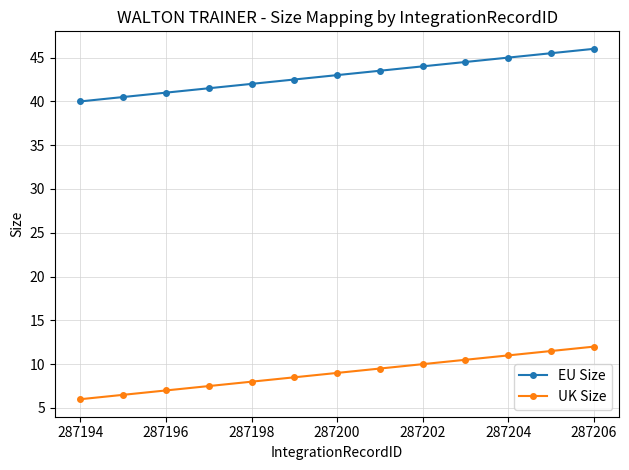

Reading right to left, extract all data points from this chart.

EU Size: 46.0	45.5	45.0	44.5	44.0	43.5	43.0	42.5	42.0	41.5	41.0	40.5	40.0
UK Size: 12.0	11.5	11.0	10.5	10.0	9.5	9.0	8.5	8.0	7.5	7.0	6.5	6.0